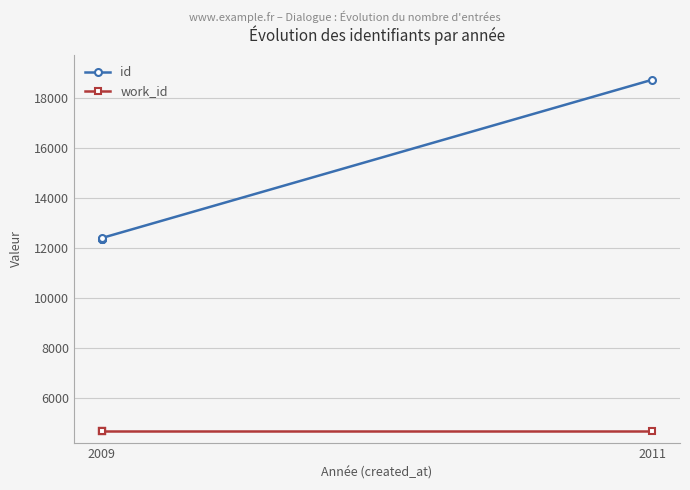

What is the highest value of the work_id series?

4685